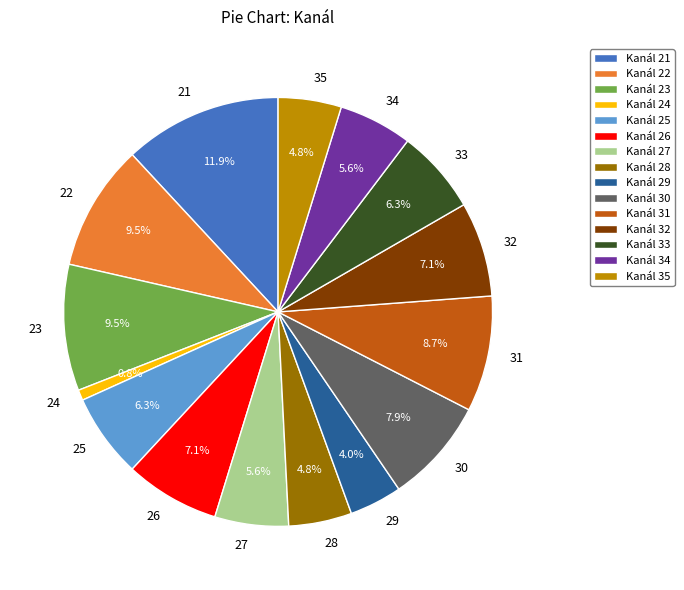

How many segments does this pie chart have?

15